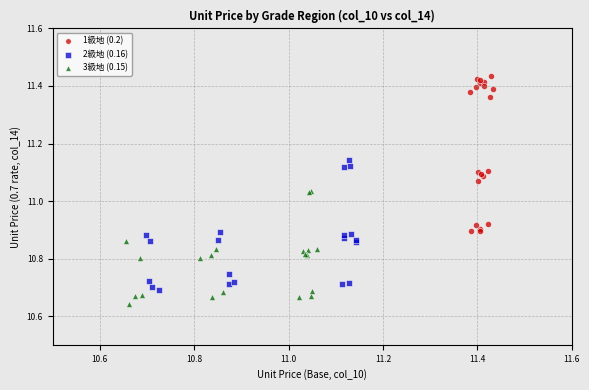

What are all the series names shown in the legend?

1級地 (0.2), 2級地 (0.16), 3級地 (0.15)